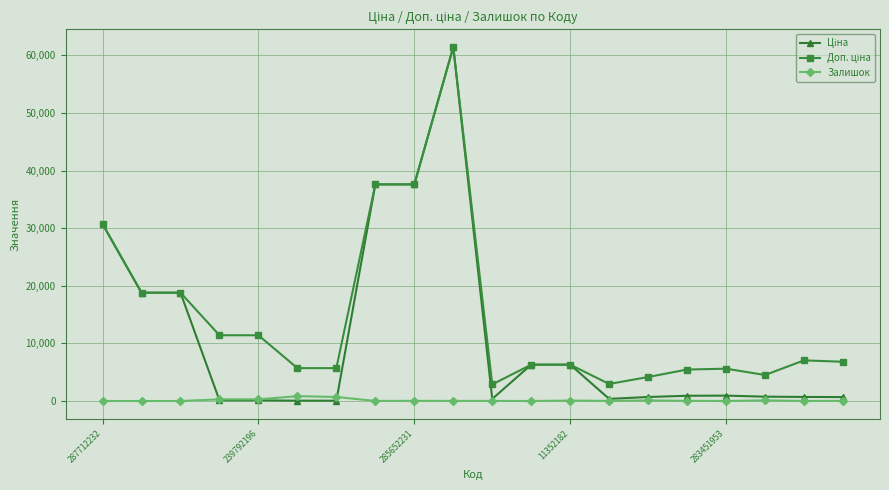

True or false: Залишок has more than 0 points higher than both neighbors.

True